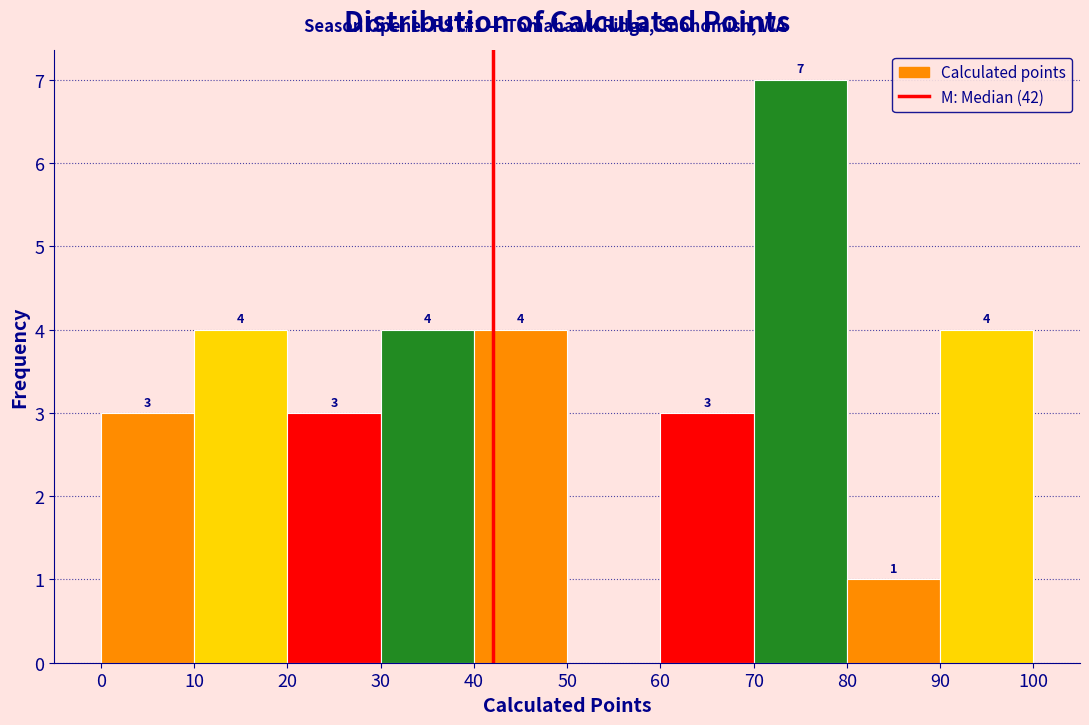

Over which range of the x-axis is the bar tallest?

70 to 80